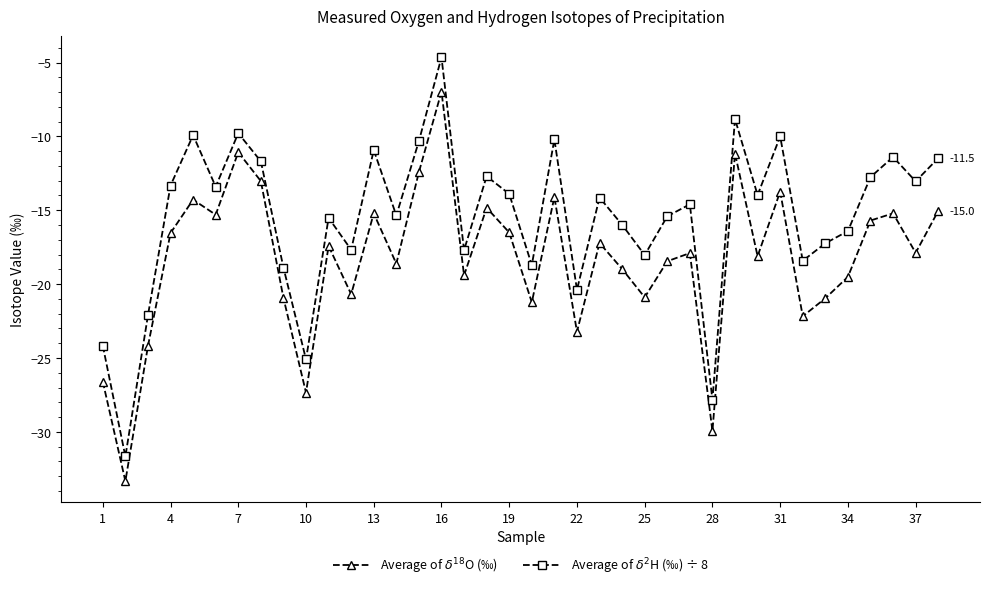

Which series has the widest spread of values?

Average of $\delta^{2}$H (‰) ÷ 8